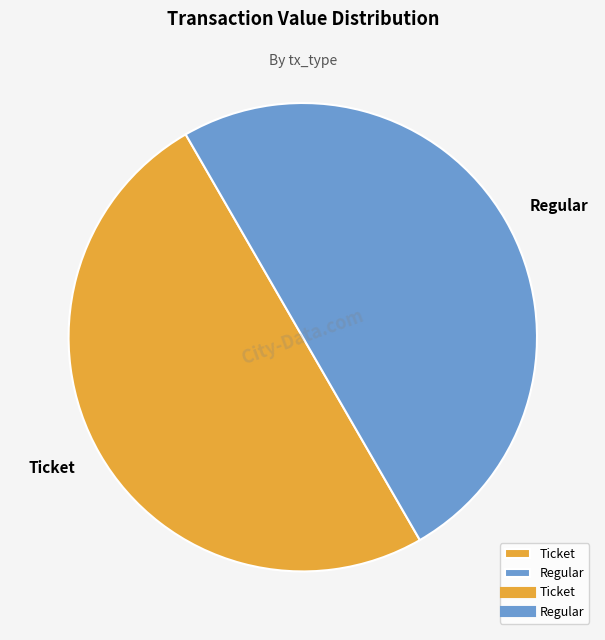

Approximately how many times larger is the value at Regular compared to Ticket?

1.0